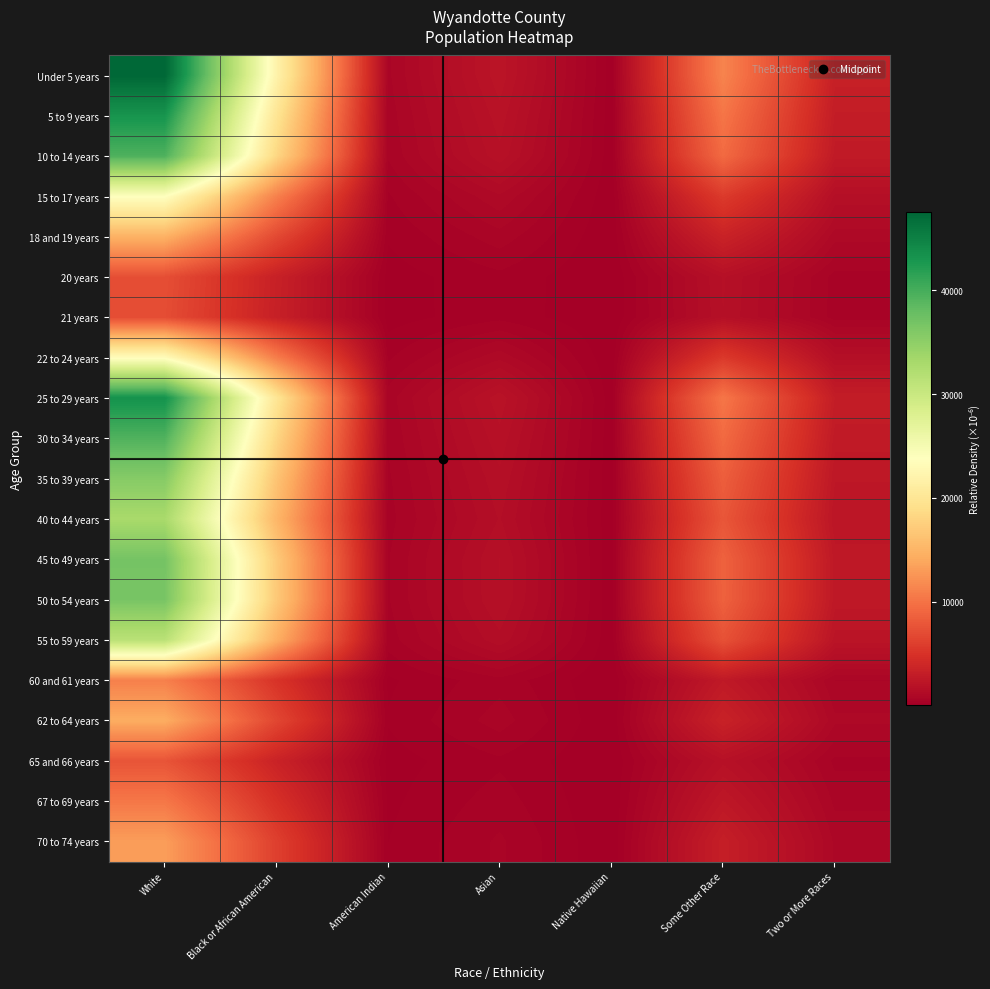

Rank the series by their maximum value, from highest to lowest.

Under 5 years, 25 to 29 years, 5 to 9 years, 10 to 14 years, 30 to 34 years, 45 to 49 years, 50 to 54 years, 35 to 39 years, 40 to 44 years, 55 to 59 years, 15 to 17 years, 22 to 24 years, 18 and 19 years, 62 to 64 years, 70 to 74 years, 60 and 61 years, 67 to 69 years, 65 and 66 years, 20 years, 21 years